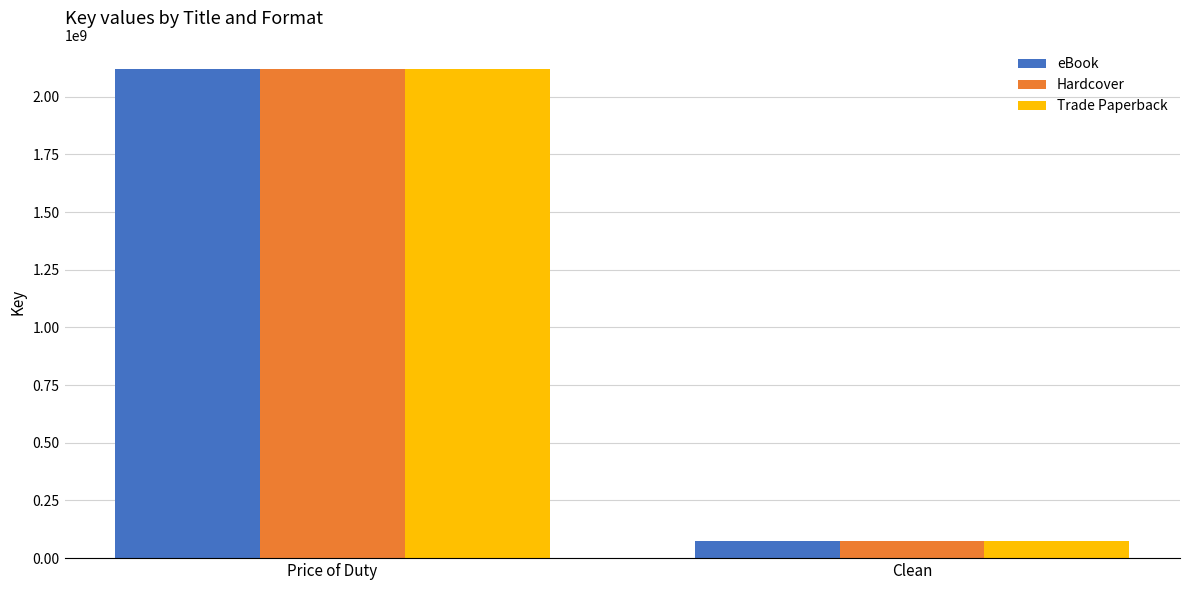

What is the total value across all series at Clean?

221937240